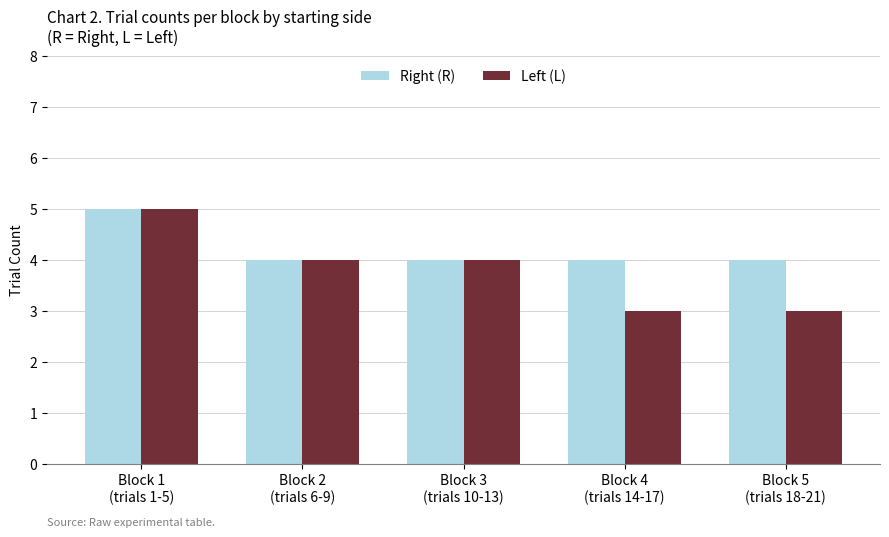

List the series in order of their overall mean, highest first.

Right (R), Left (L)